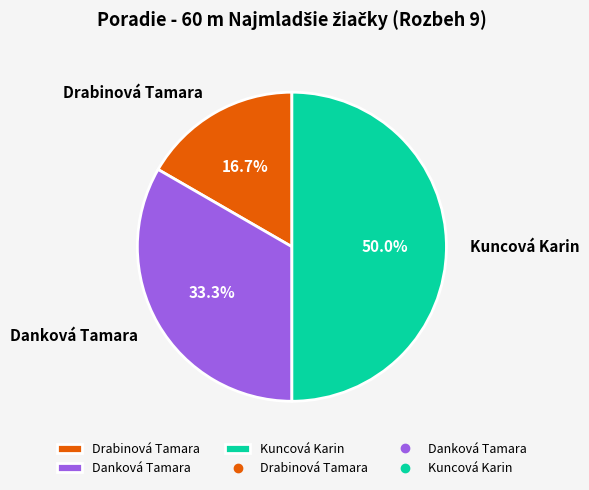

Approximately how many times larger is the value at Danková Tamara compared to Drabinová Tamara?

2.0